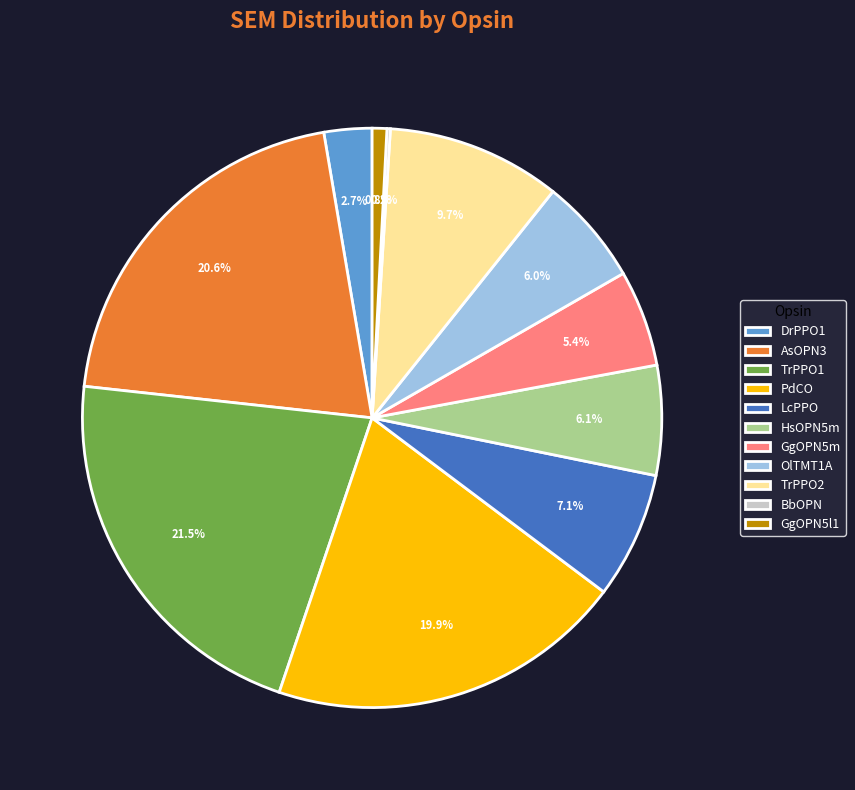

Is the sum of HsOPN5m and GgOPN5m greater than half?

No